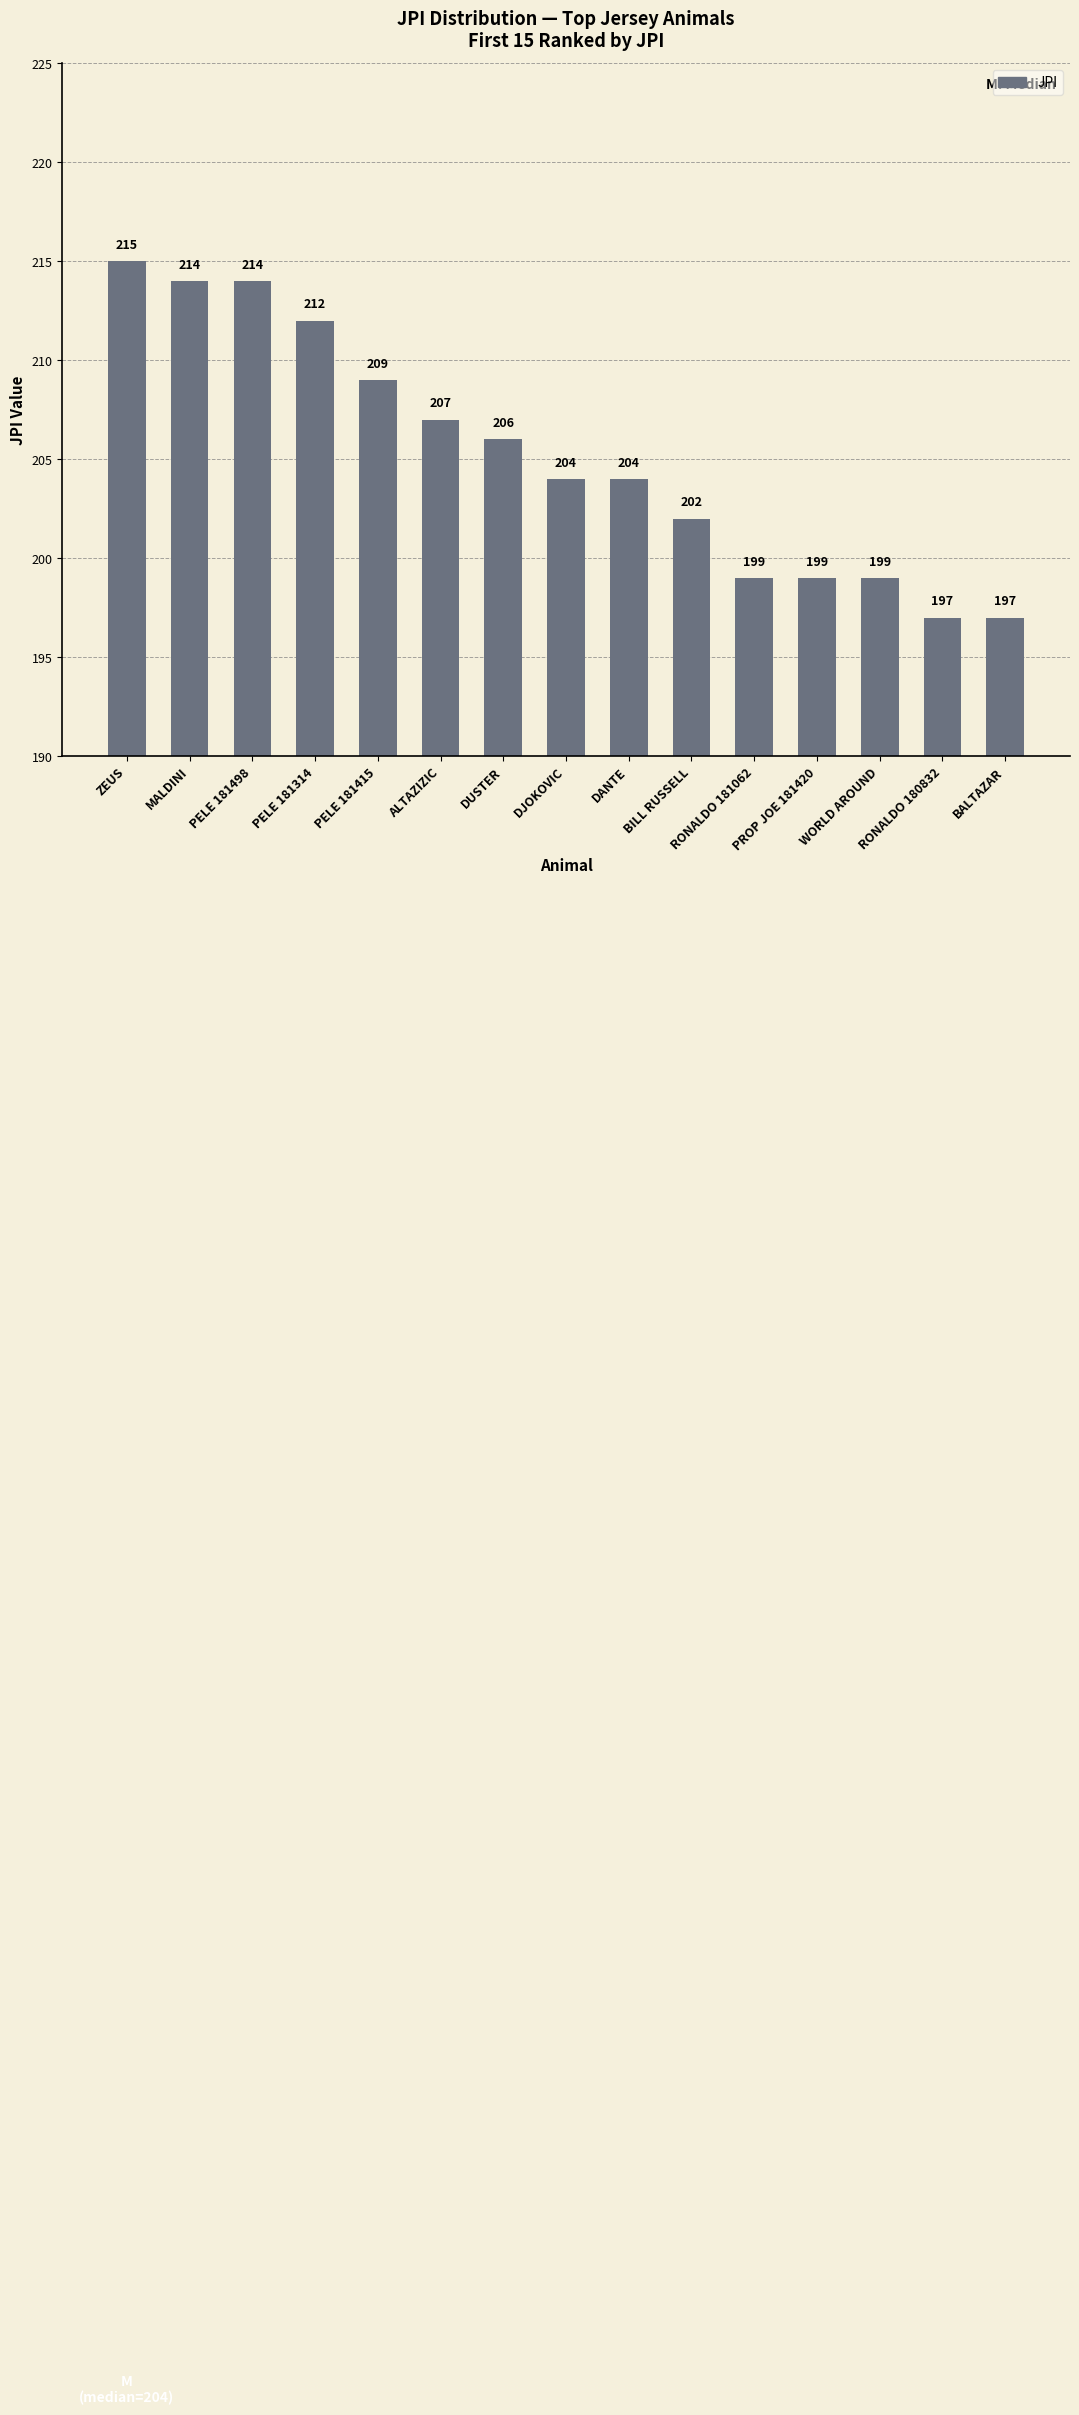

The chart shows a value of 343 at PELE 181314. True or false?

False